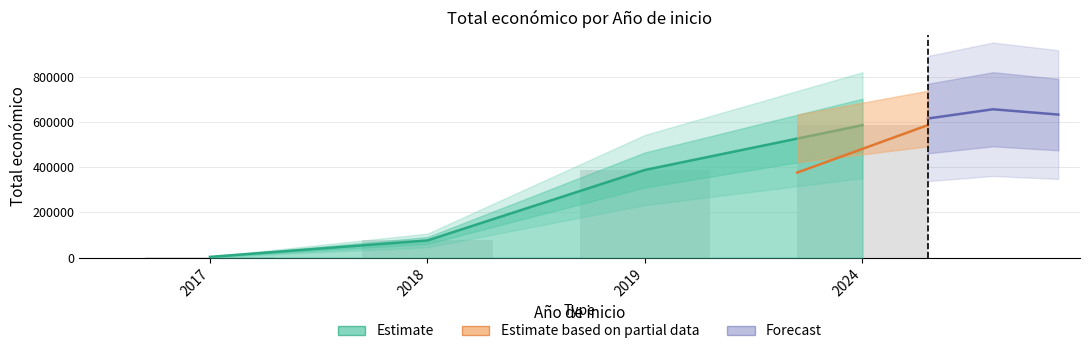

Which has a higher value, 2024 or 2017?

2024